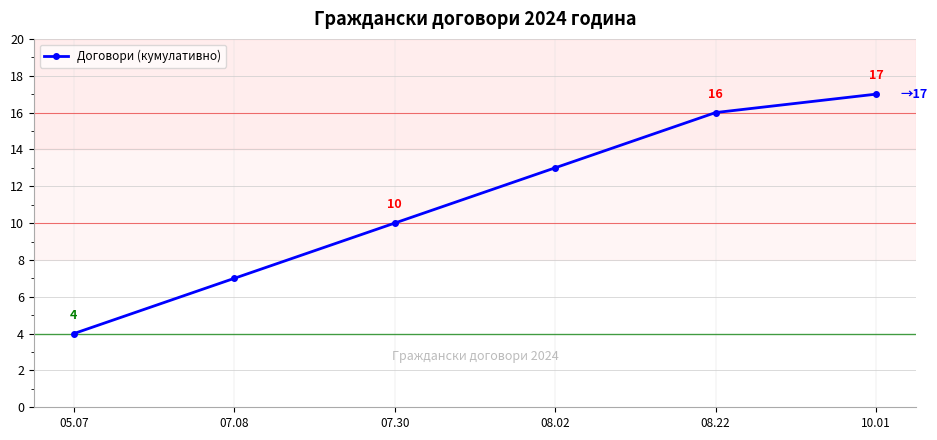

Does the chart display data point markers on the line(s)?

Yes